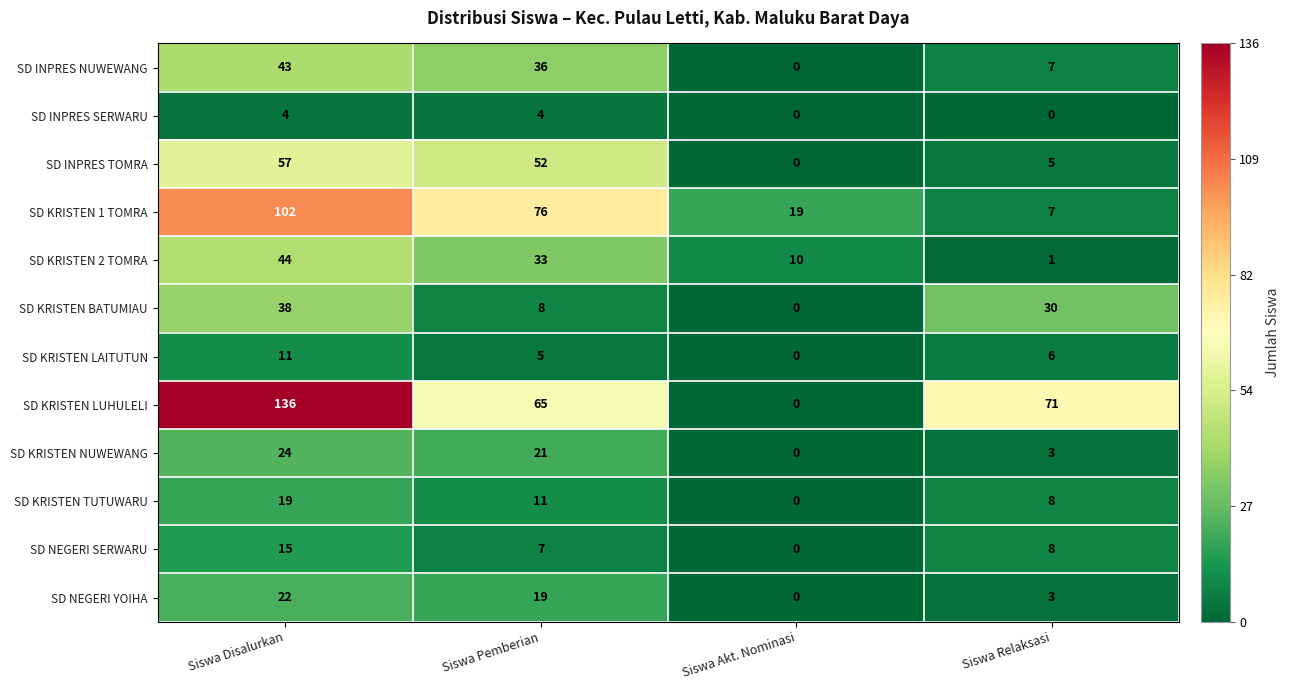

At Siswa Disalurkan, list the series in order from largest to smallest.

SD KRISTEN LUHULELI, SD KRISTEN 1 TOMRA, SD INPRES TOMRA, SD KRISTEN 2 TOMRA, SD INPRES NUWEWANG, SD KRISTEN BATUMIAU, SD KRISTEN NUWEWANG, SD NEGERI YOIHA, SD KRISTEN TUTUWARU, SD NEGERI SERWARU, SD KRISTEN LAITUTUN, SD INPRES SERWARU